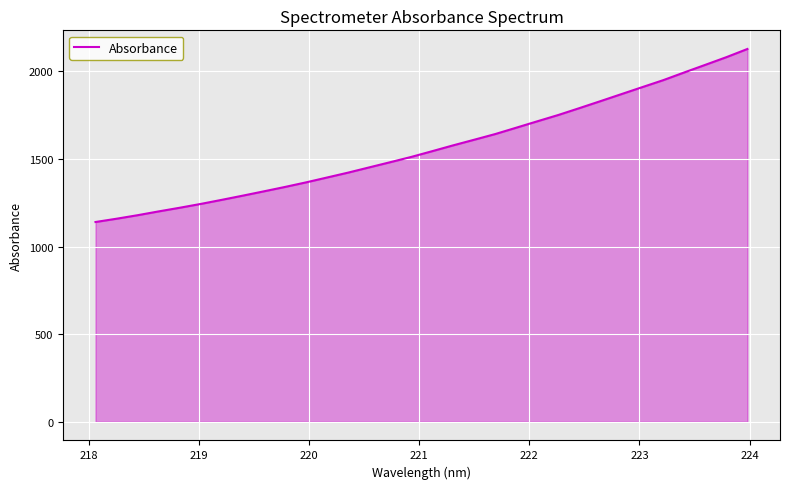

Reading right to left, list all the values displayed in this chart.

2127.9	2081.2	2037.6	1994.3	1950.2	1910.3	1870.1	1830.0	1790.2	1751.2	1715.1	1678.6	1642.4	1610.0	1577.9	1544.6	1511.7	1481.6	1451.9	1422.1	1394.3	1366.5	1340.4	1315.4	1290.9	1266.9	1243.6	1221.7	1200.9	1179.2	1159.1	1140.4